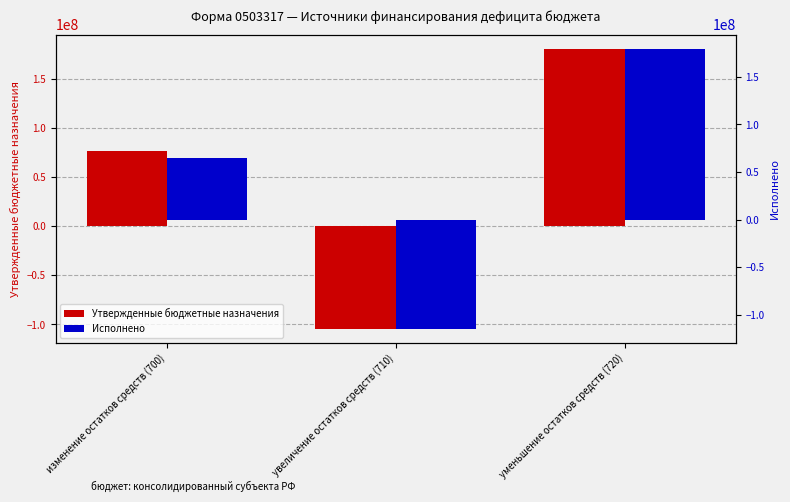

Is it true that Исполнено equals 92653956.5 at изменение остатков средств (700)?

False